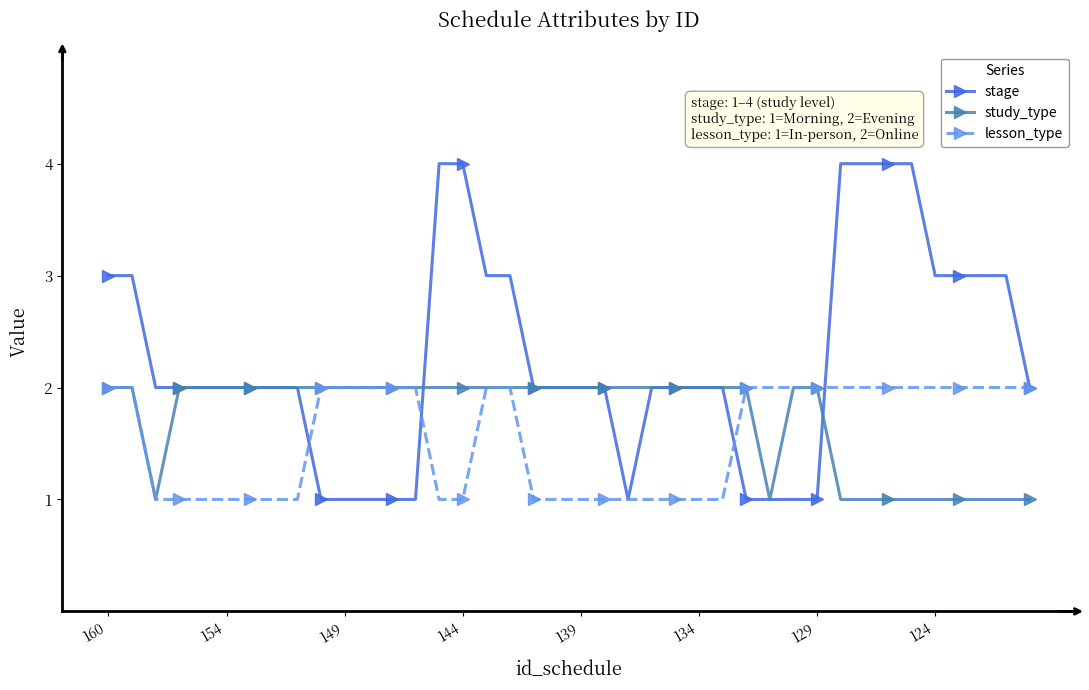

Which series has the largest range (max minus min)?

stage